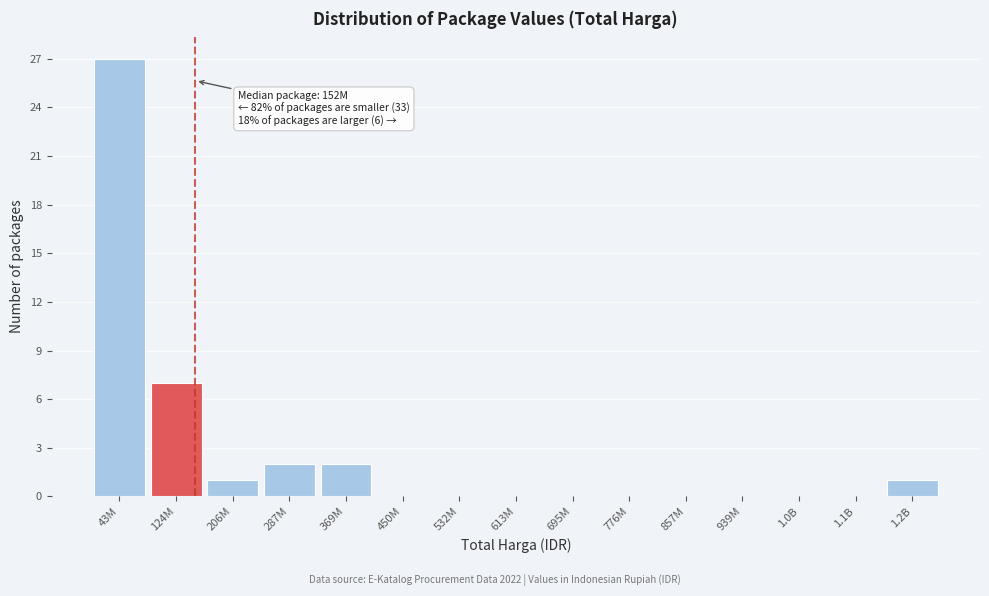

Reading right to left, what are all the values shown in this chart?

1.2B=1	1.1B=0	1.0B=0	939M=0	857M=0	776M=0	695M=0	613M=0	532M=0	450M=0	369M=2	287M=2	206M=1	124M=7	43M=27